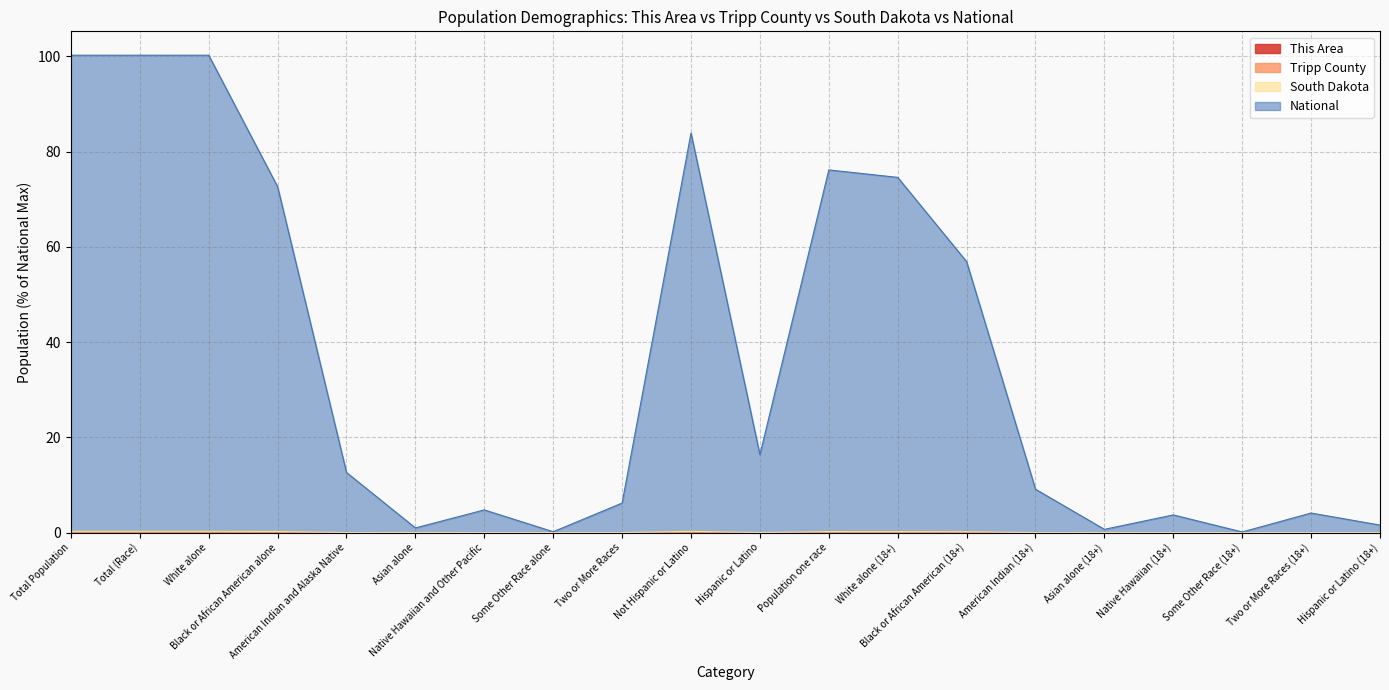

What is the total value across all series at Black or African American alone?

72.6